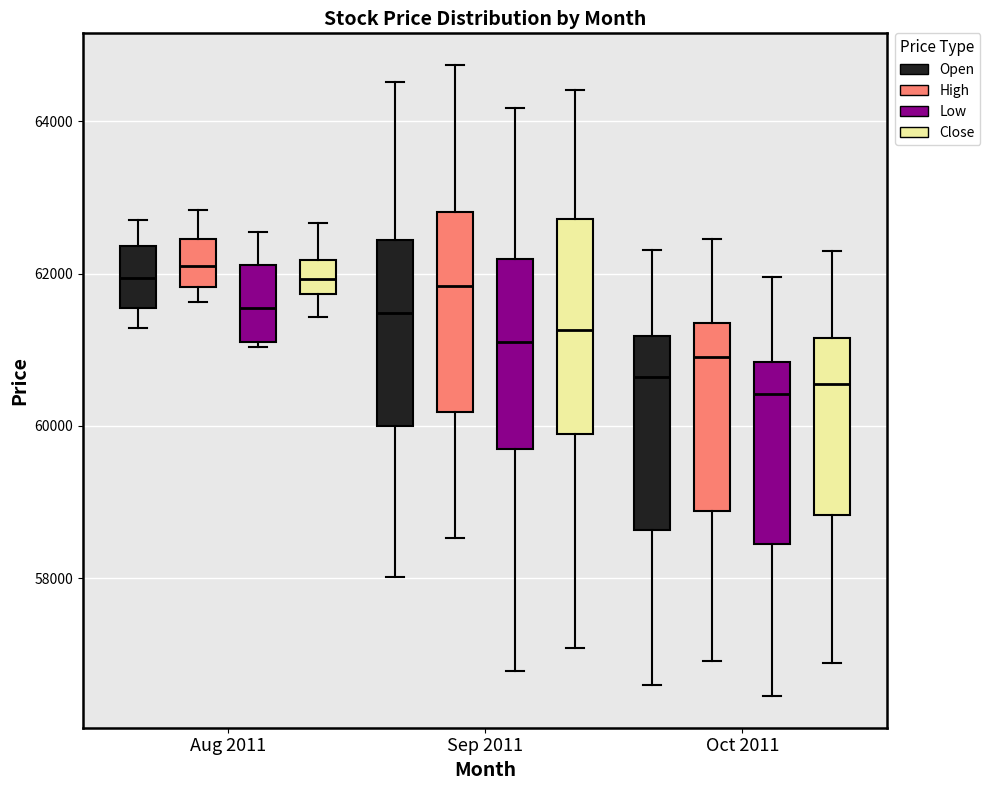

Reading left to right, transcribe this box plot: for each box, give where its median line is, the range the box spans, and where its two whiskers end, as read against the y-axis. The values are not printed on the chart, so give them approximately, as read against the axis.

Aug 2011 (Open): median 62000, box 61600 to 62400, whiskers 61200 to 62800
Aug 2011 (High): median 62200, box 61800 to 62400, whiskers 61600 to 62800
Aug 2011 (Low): median 61600, box 61000 to 62200, whiskers 61000 (just below the box's lower edge) to 62600
Aug 2011 (Close): median 62000, box 61800 to 62200, whiskers 61400 to 62600
Sep 2011 (Open): median 61400, box 60000 to 62400, whiskers 58000 to 64600
Sep 2011 (High): median 61800, box 60200 to 62800, whiskers 58600 to 64800
Sep 2011 (Low): median 61200, box 59600 to 62200, whiskers 56800 to 64200
Sep 2011 (Close): median 61200, box 59800 to 62800, whiskers 57000 to 64400
Oct 2011 (Open): median 60600, box 58600 to 61200, whiskers 56600 to 62400
Oct 2011 (High): median 61000, box 58800 to 61400, whiskers 57000 to 62400
Oct 2011 (Low): median 60400, box 58400 to 60800, whiskers 56400 to 62000
Oct 2011 (Close): median 60600, box 58800 to 61200, whiskers 56800 to 62200